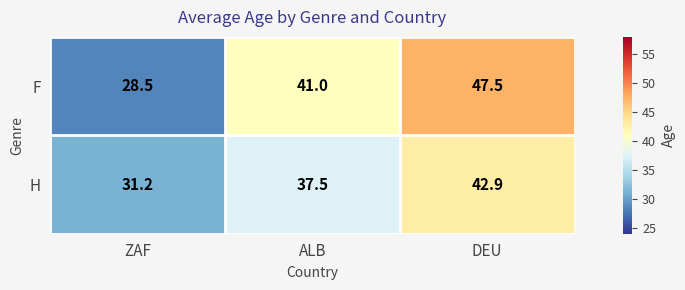

Is it true that F equals 41.0 at ALB?

True